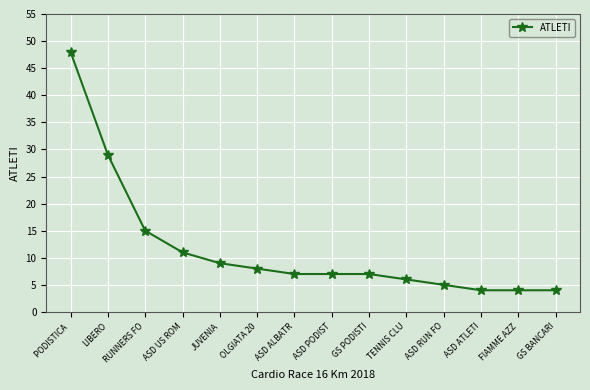

What is the label of the 8th point from the right?

ASD ALBATR